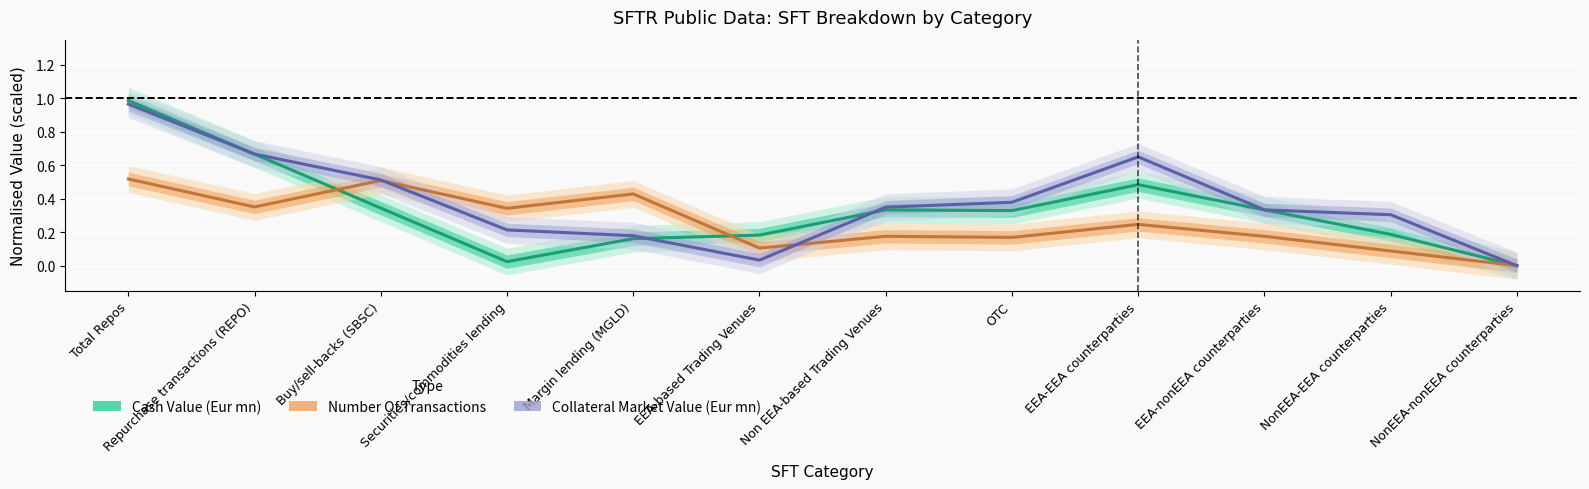

The Number Of Transactions series shows 0.4 at Margin lending (MGLD). True or false?

True